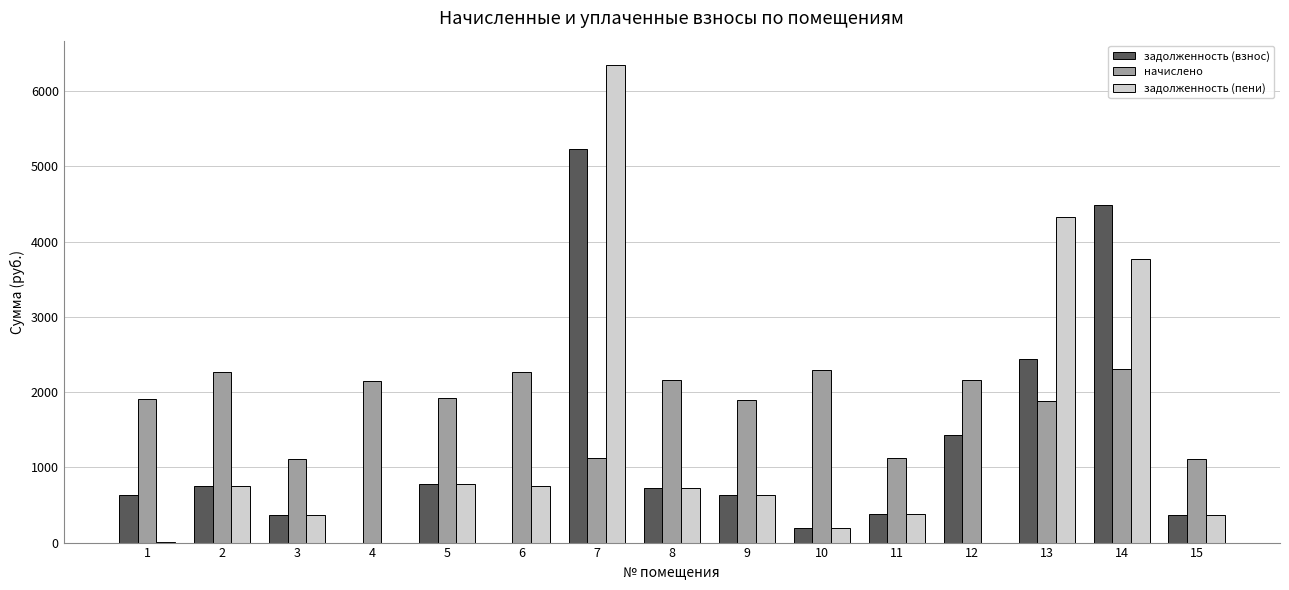

How many data points in задолженность (взнос) are above 635?

8